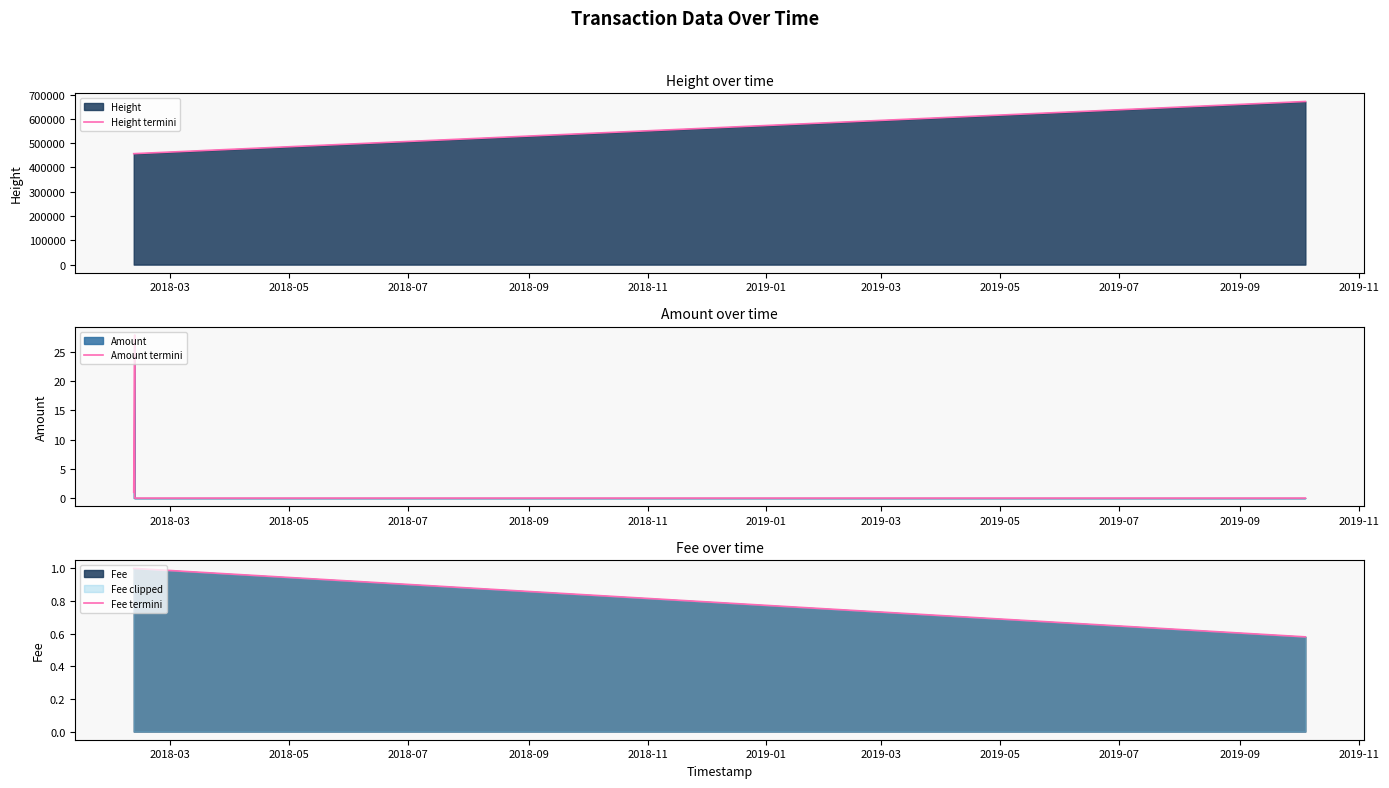

True or false: Fee termini has more than 2 points higher than both neighbors.

False